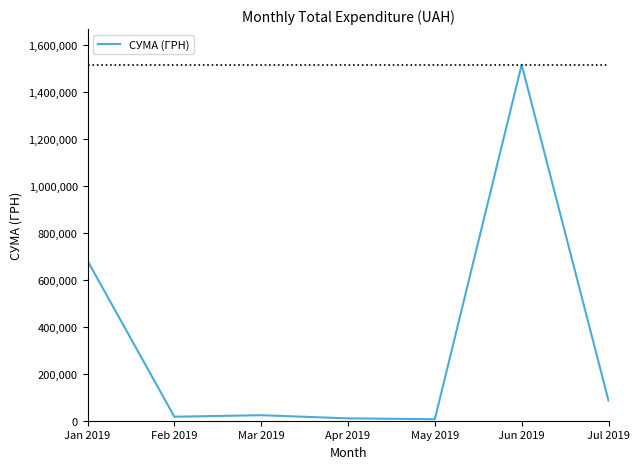

What is the difference between the values at Jan 2019 and Jul 2019?

594942.5